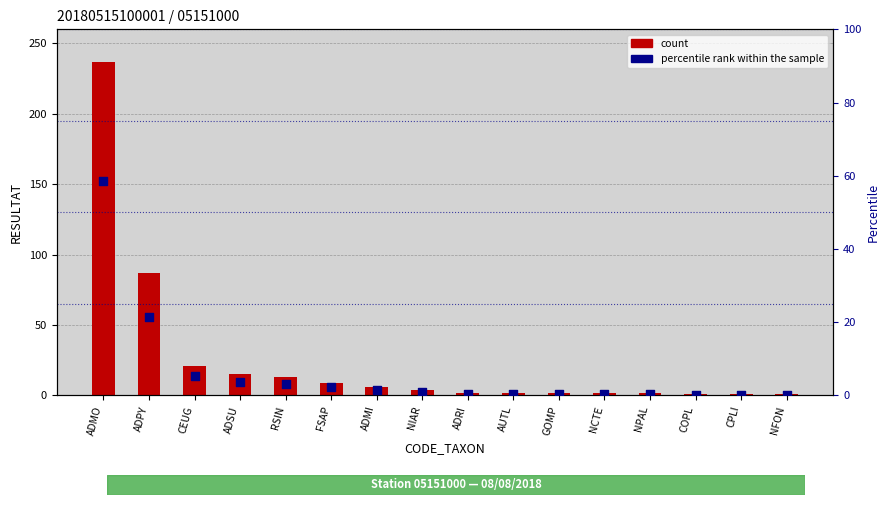

At which category is the sum across all series the highest?

ADMO